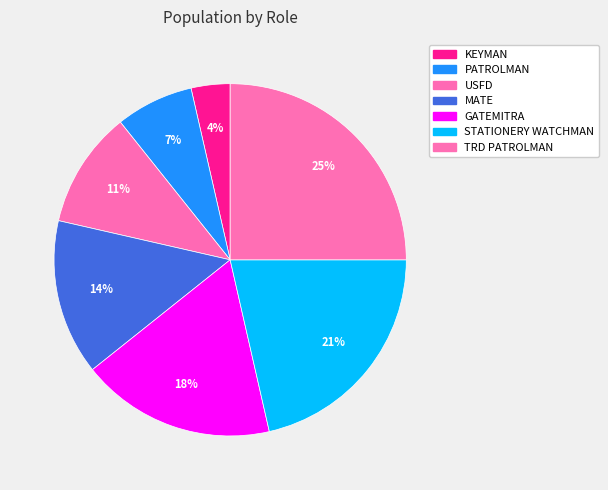

Rank the categories by value from highest to lowest.

TRD PATROLMAN, STATIONERY WATCHMAN, GATEMITRA, MATE, USFD, PATROLMAN, KEYMAN